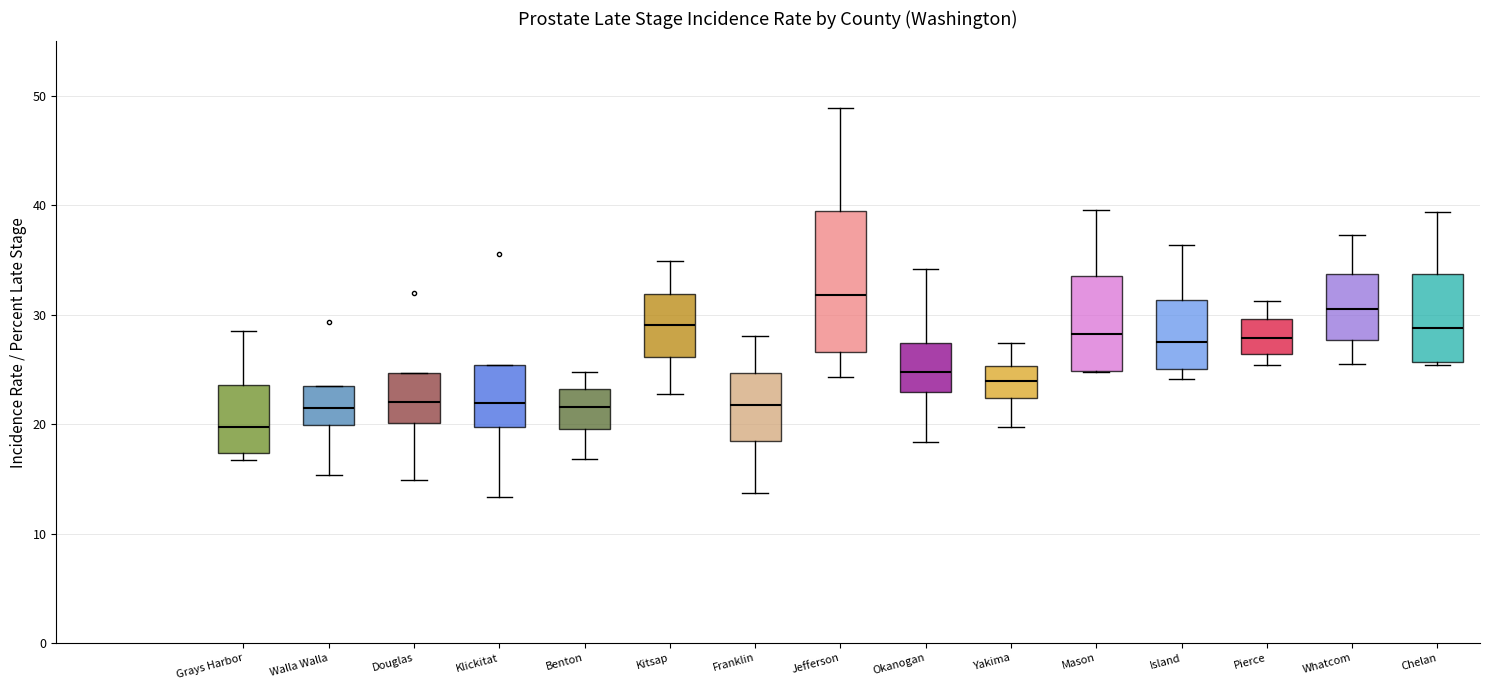

Which box's median line is the highest?

Jefferson